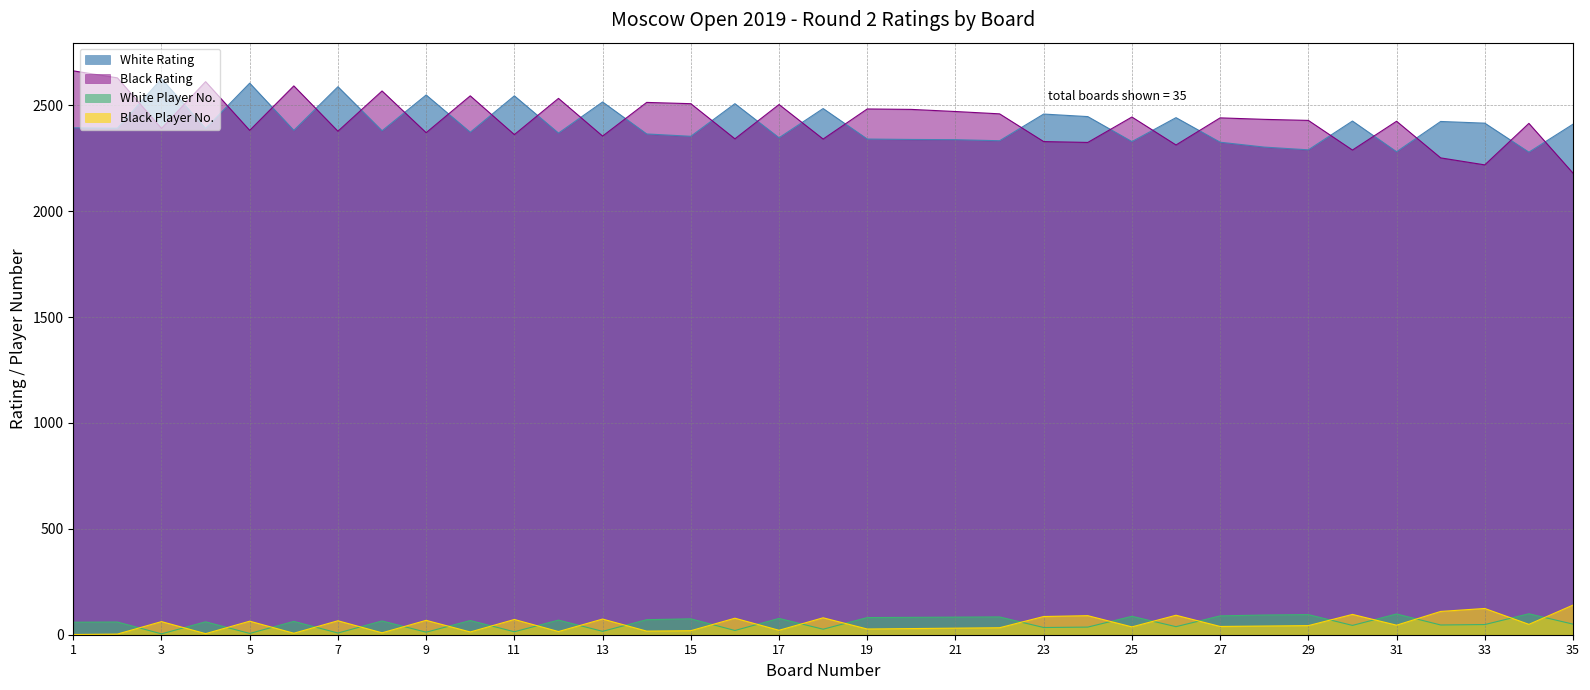

At how many categories does at least one series exceed 1345?

35